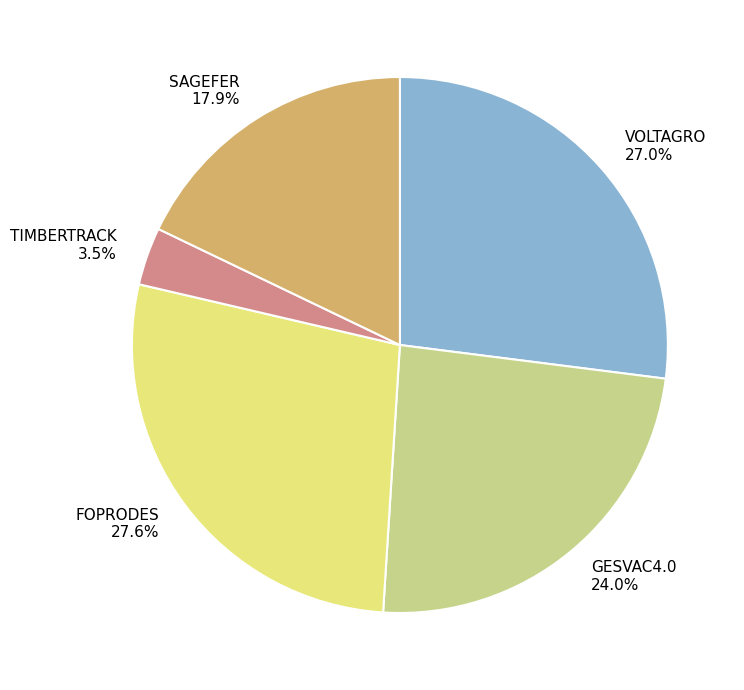

Count the number of slices in the pie.

5